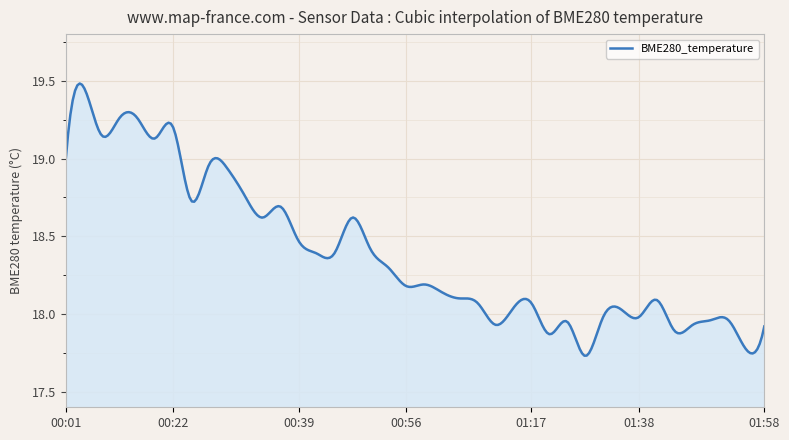

What is the difference between the maximum and minimum values?

1.8